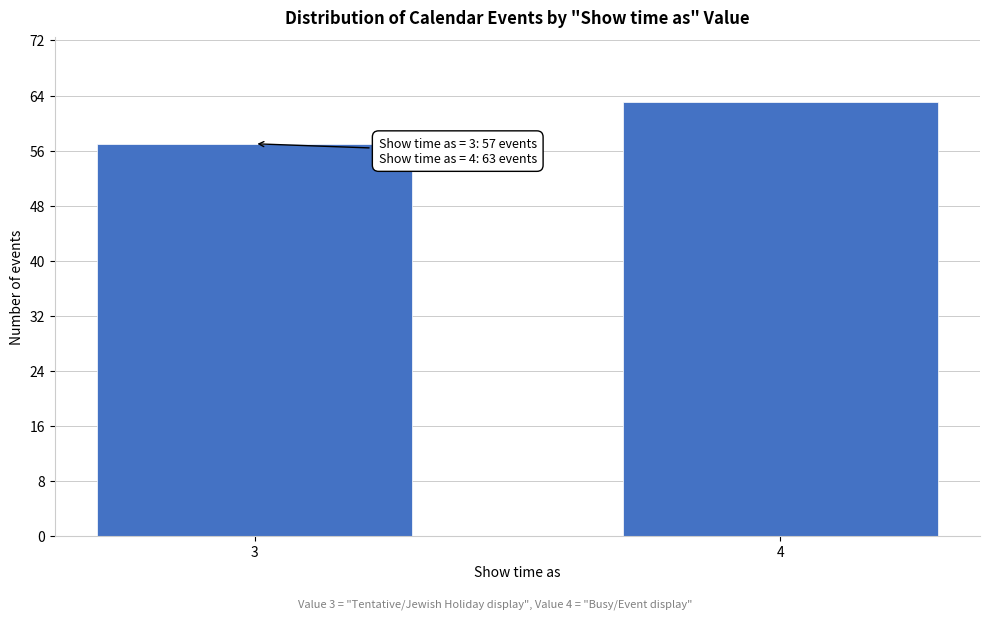

Reading right to left, extract all data points from this chart.

63	57